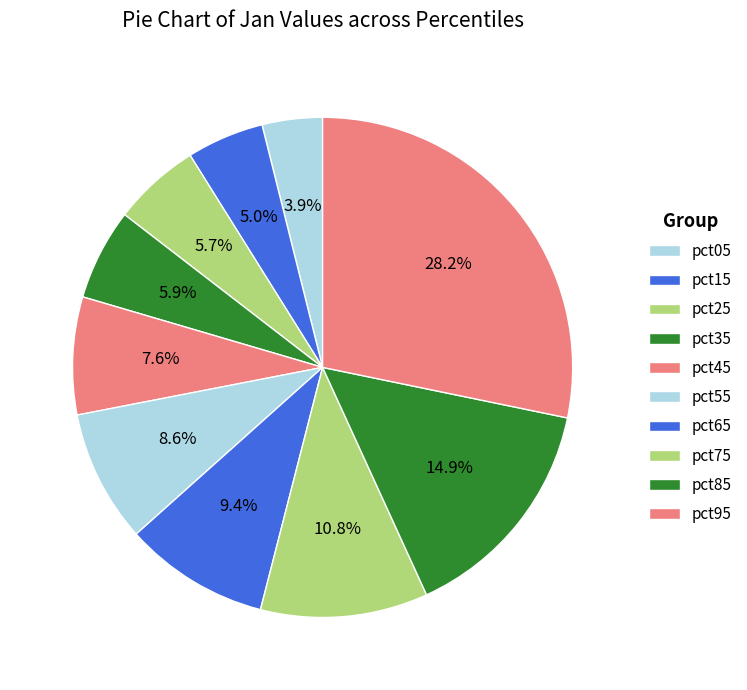

How many segments does this pie chart have?

10